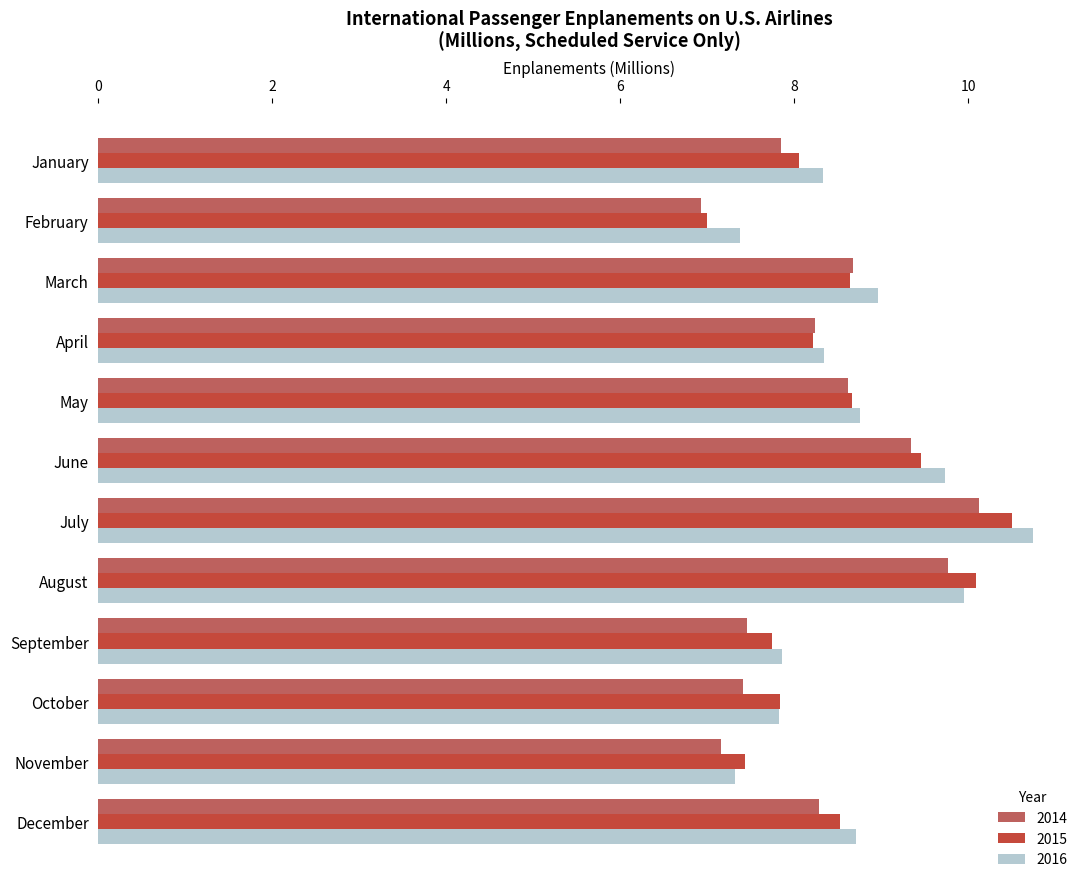

Is it true that 2014 equals 10.5 at November?

False